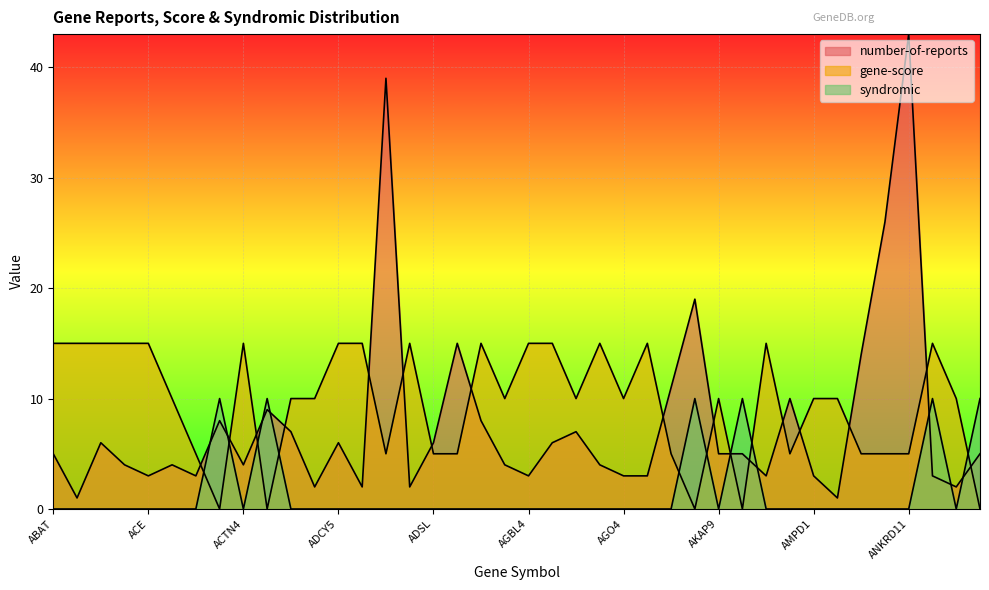

How many data points in number-of-reports are less than 5?

19